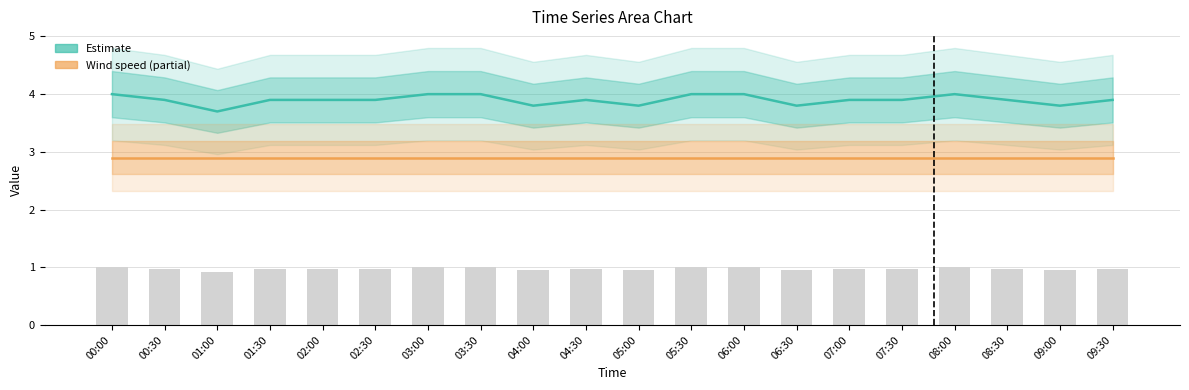

What is the sum of the Estimate values at 06:00 and 04:30?

7.9